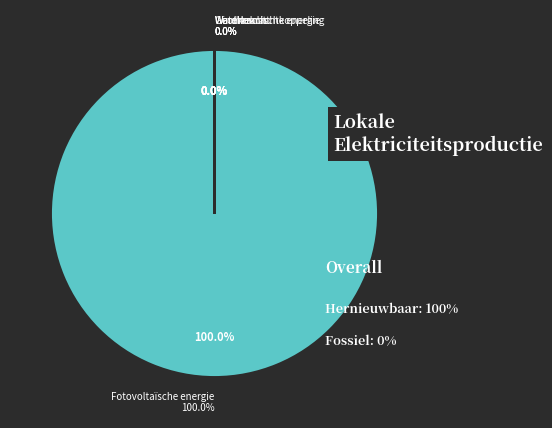

Is it true that Geothermische energie is 8% of the pie?

False